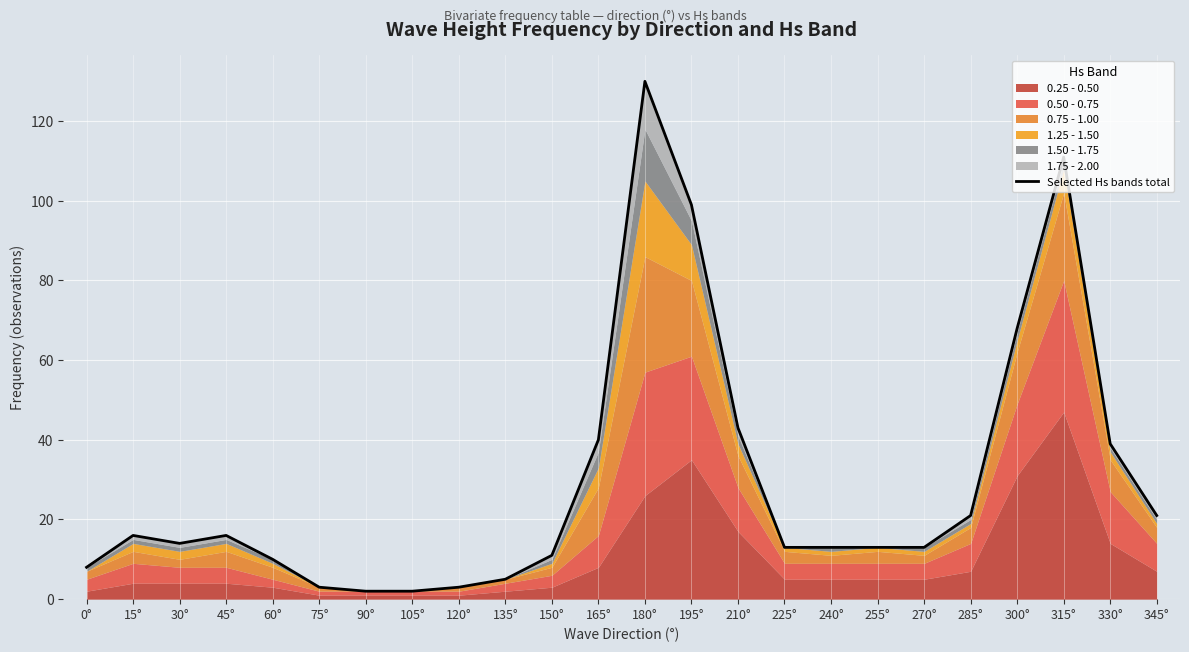

How many categories are shown in the chart?

24